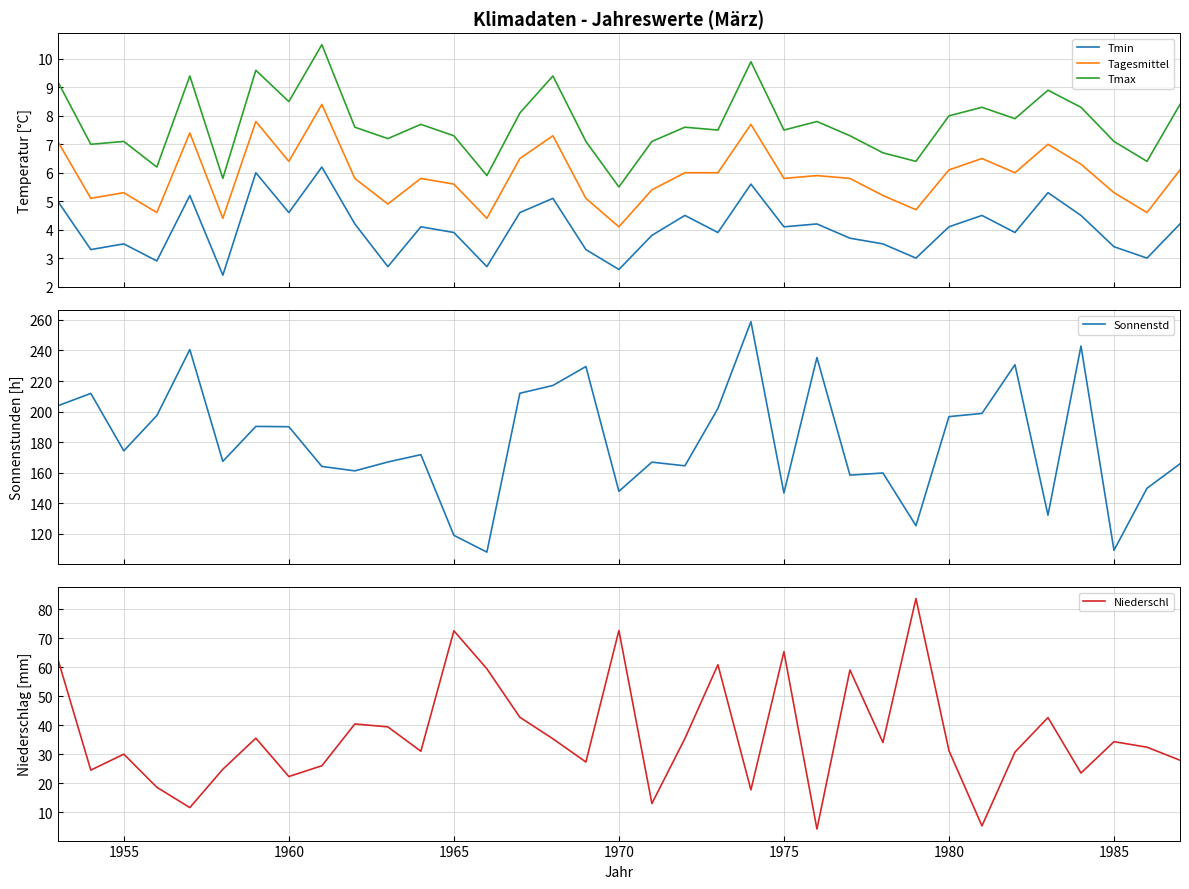

True or false: Tmax and Tagesmittel cross at least once.

False